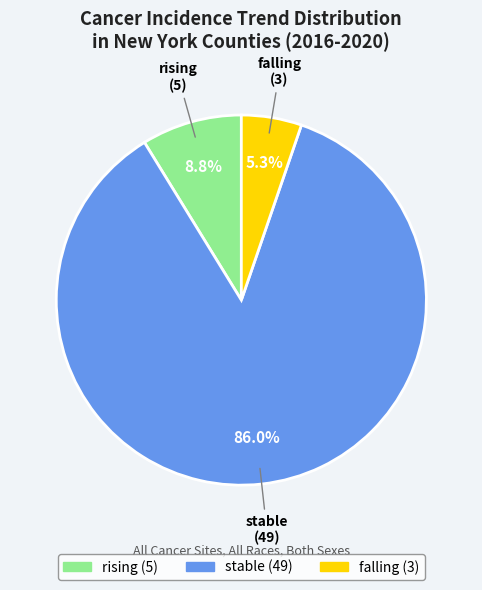

How many slices are in this pie chart?

3